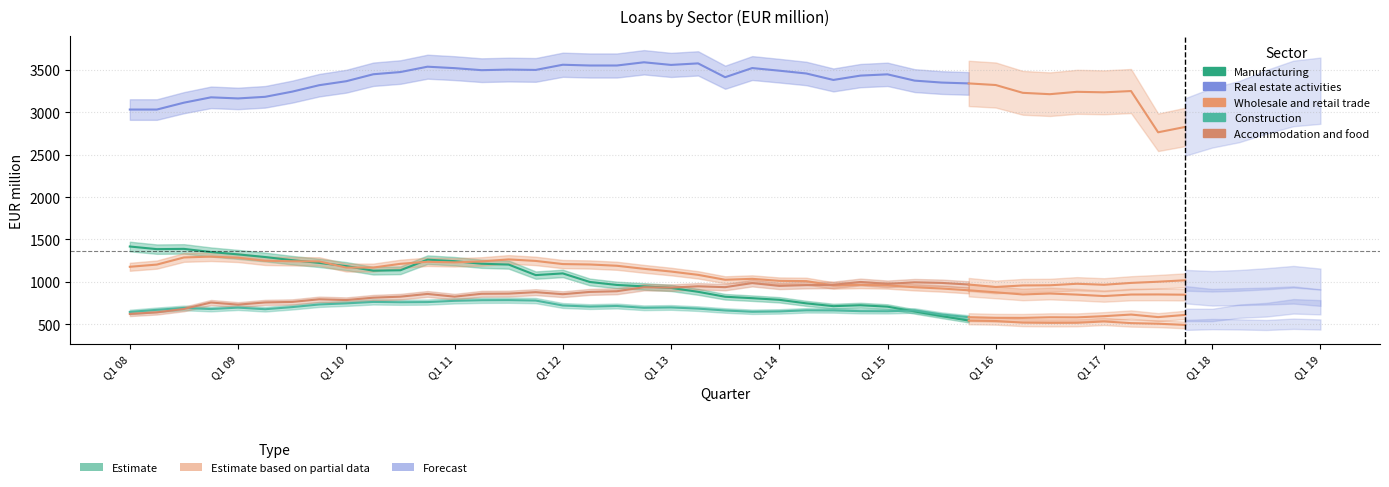

The Accommodation and food series shows 1154 at Q1 19. True or false?

False